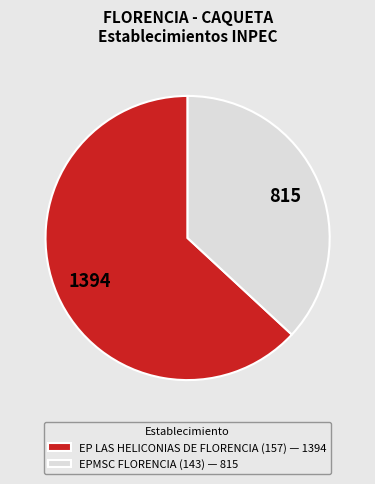

Which has a higher value, EP LAS HELICONIAS DE FLORENCIA (157) or EPMSC FLORENCIA (143)?

EP LAS HELICONIAS DE FLORENCIA (157)